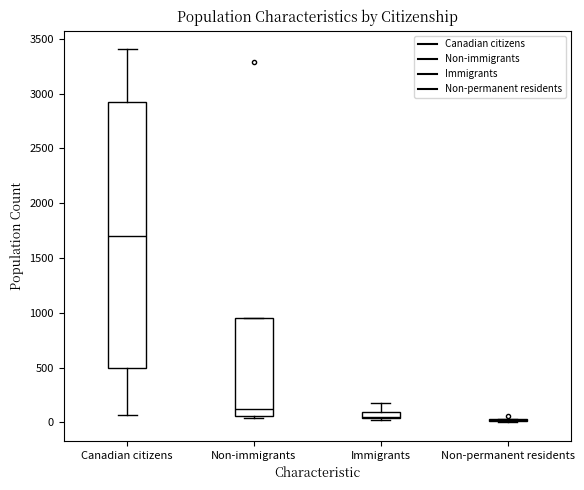

Which box is the tallest, from its lower edge to its upper edge?

Canadian citizens